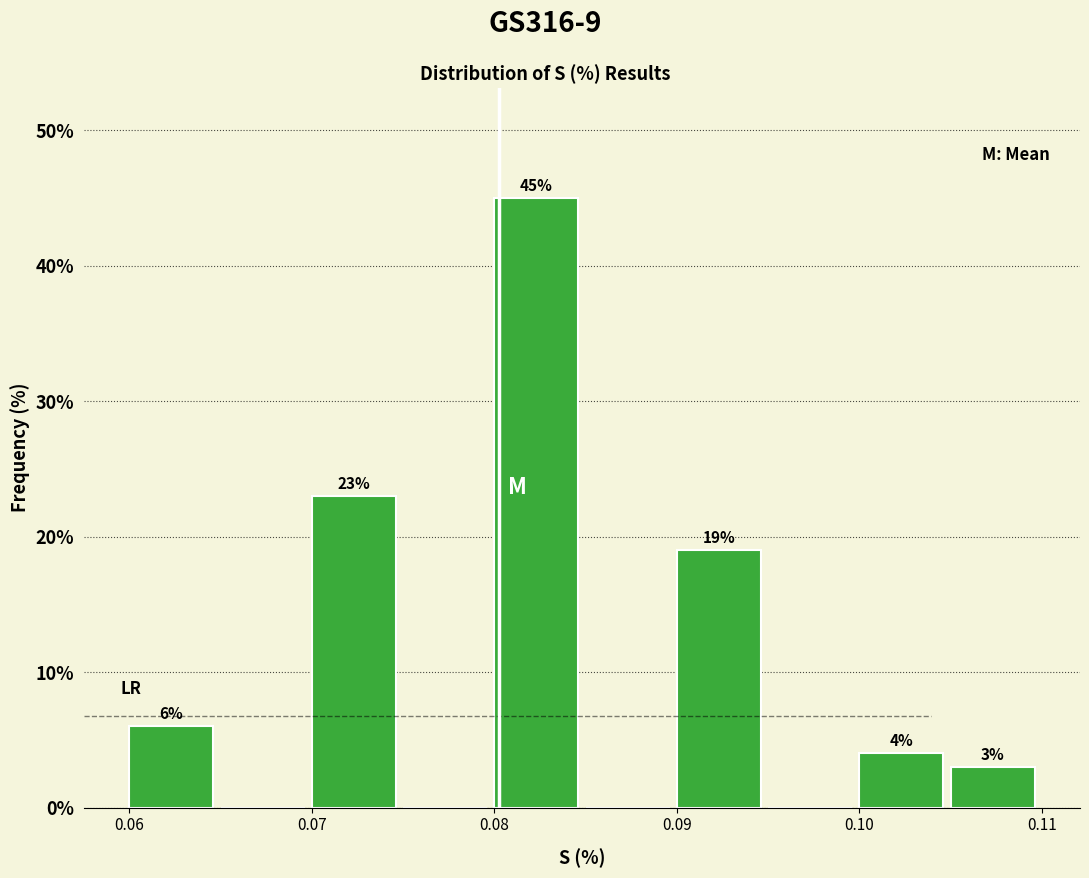

Which range on the x-axis has the tallest bar?

0.080 to 0.085